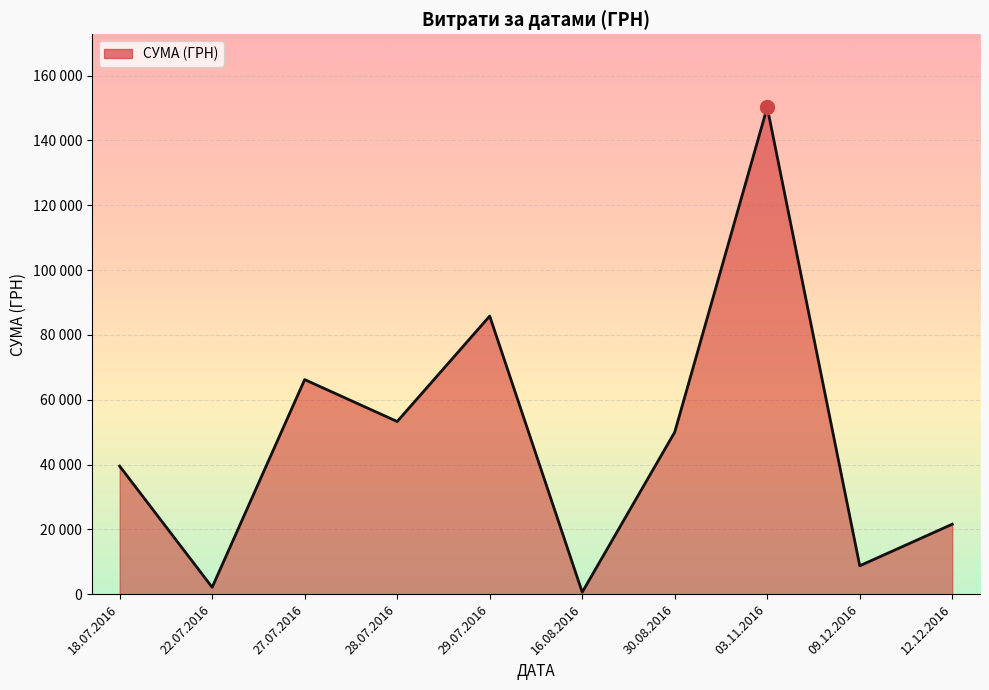

What is the minimum value shown in the chart?

151.0